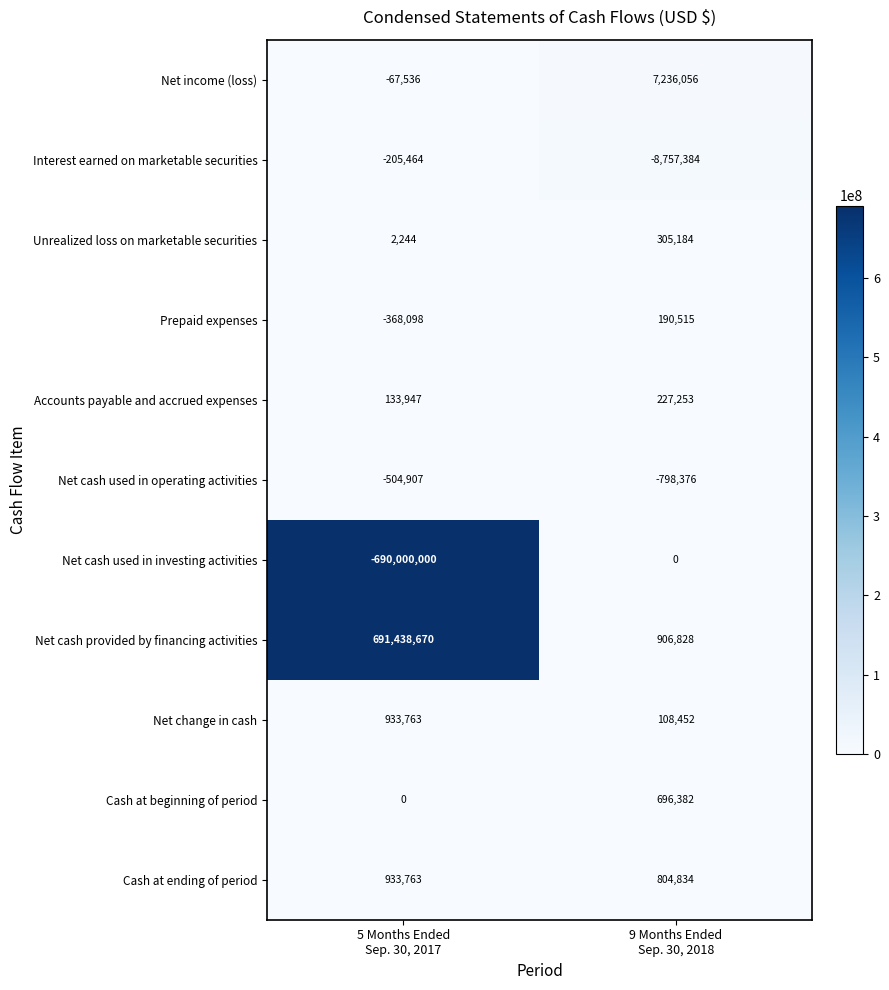

What is the greatest value displayed?

691438670